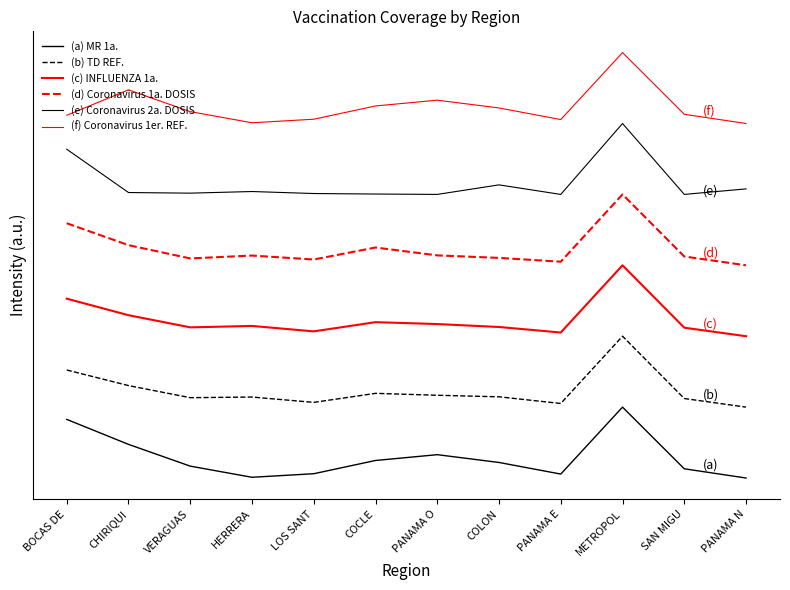

Is it true that (c) INFLUENZA 1a. equals 4592.9 at CHIRIQUI?

True